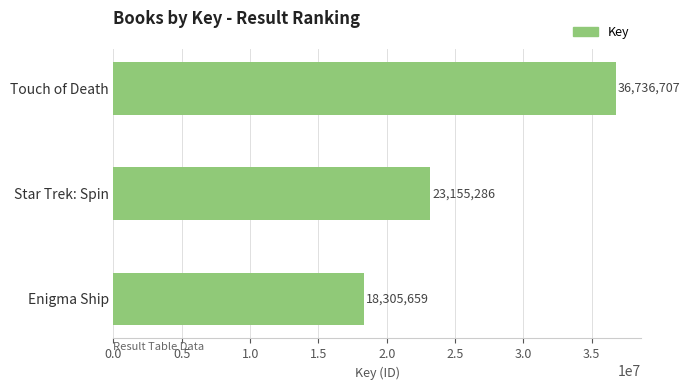

True or false: the data shows 18305659 at Enigma Ship.

True